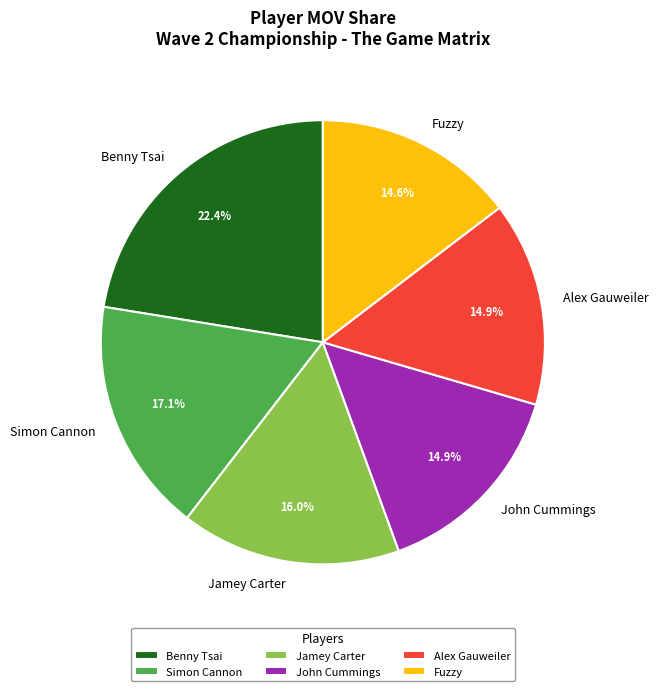

The Jamey Carter slice represents 22% of the pie. True or false?

False